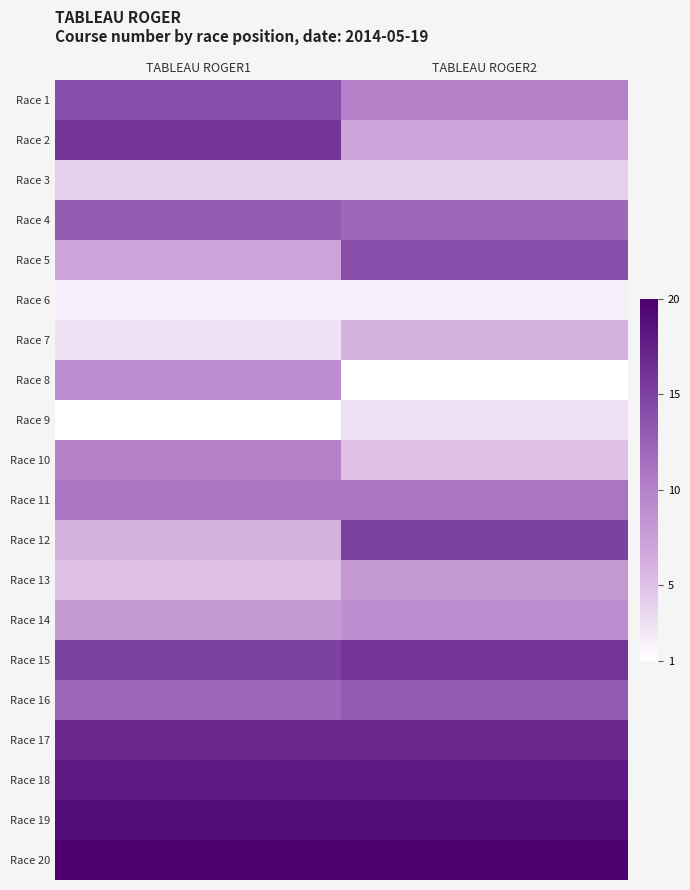

At how many categories does at least one series exceed 19?

2